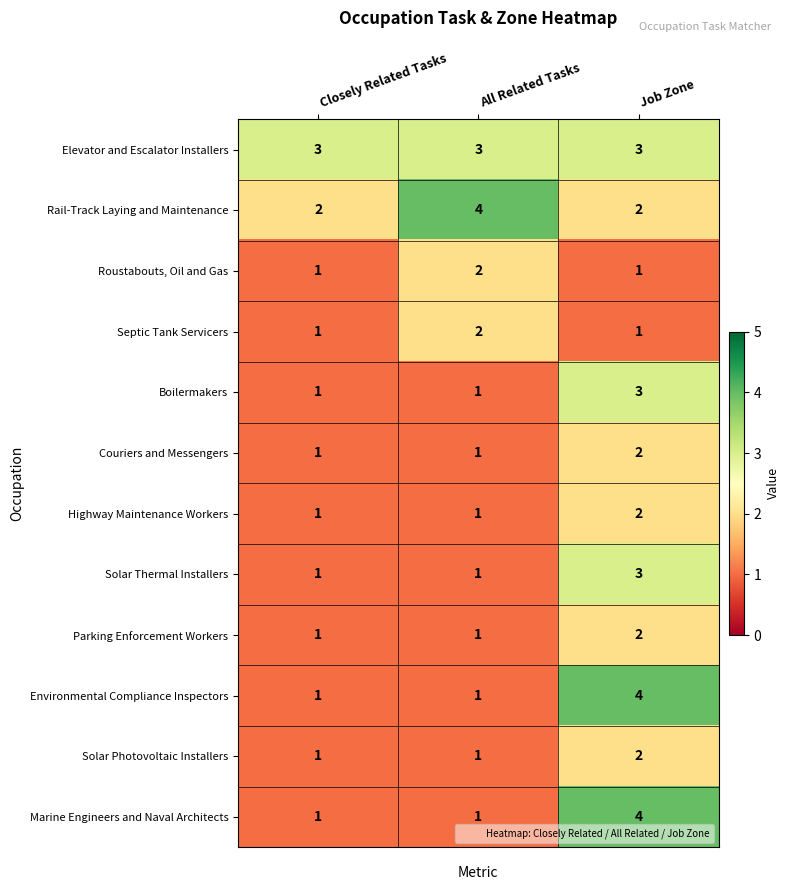

What is the sum of the Roustabouts, Oil and Gas values at Closely Related Tasks and All Related Tasks?

3